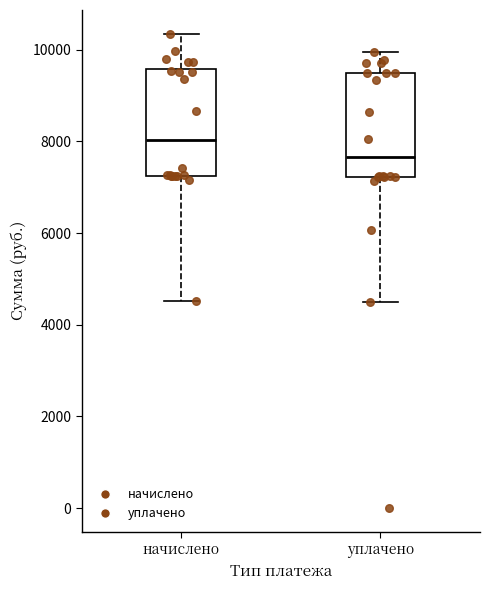

Reading left to right, read every box against the y-axis: the position of its median line, the range the box covers, and the ends of its whiskers. The values are not printed on the chart, so give them approximately, as read against the axis.

начислено: median 8000, box 7200 to 9600, whiskers 4600 to 10400
уплачено: median 7600, box 7200 to 9400, whiskers 4400 to 10000